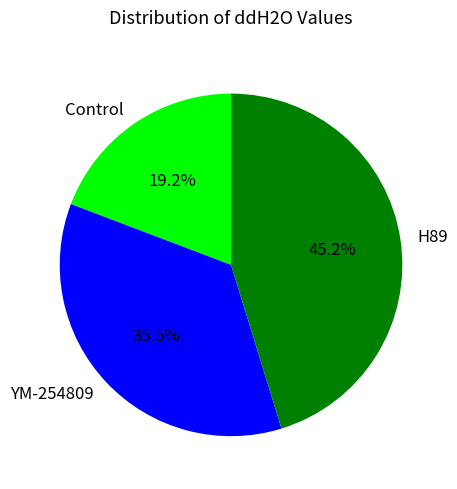

Between H89 and YM-254809, which is larger?

H89